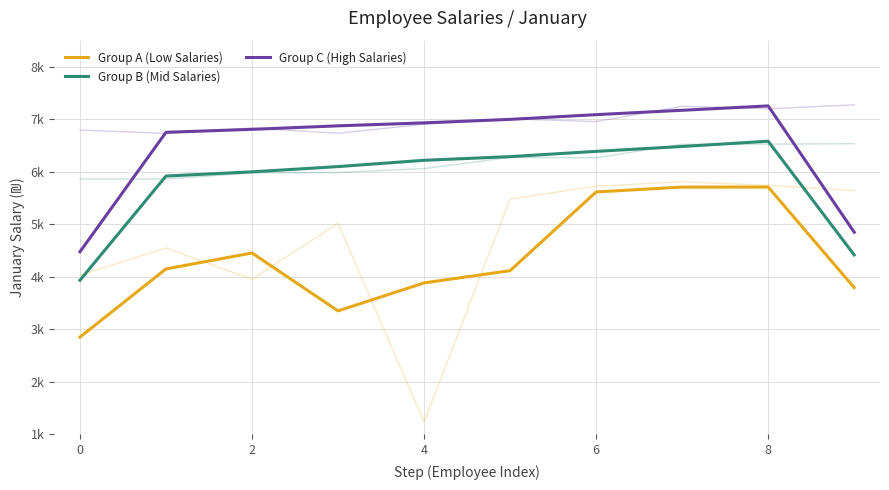

What is the maximum value for Group C (High Salaries)?

7256.7